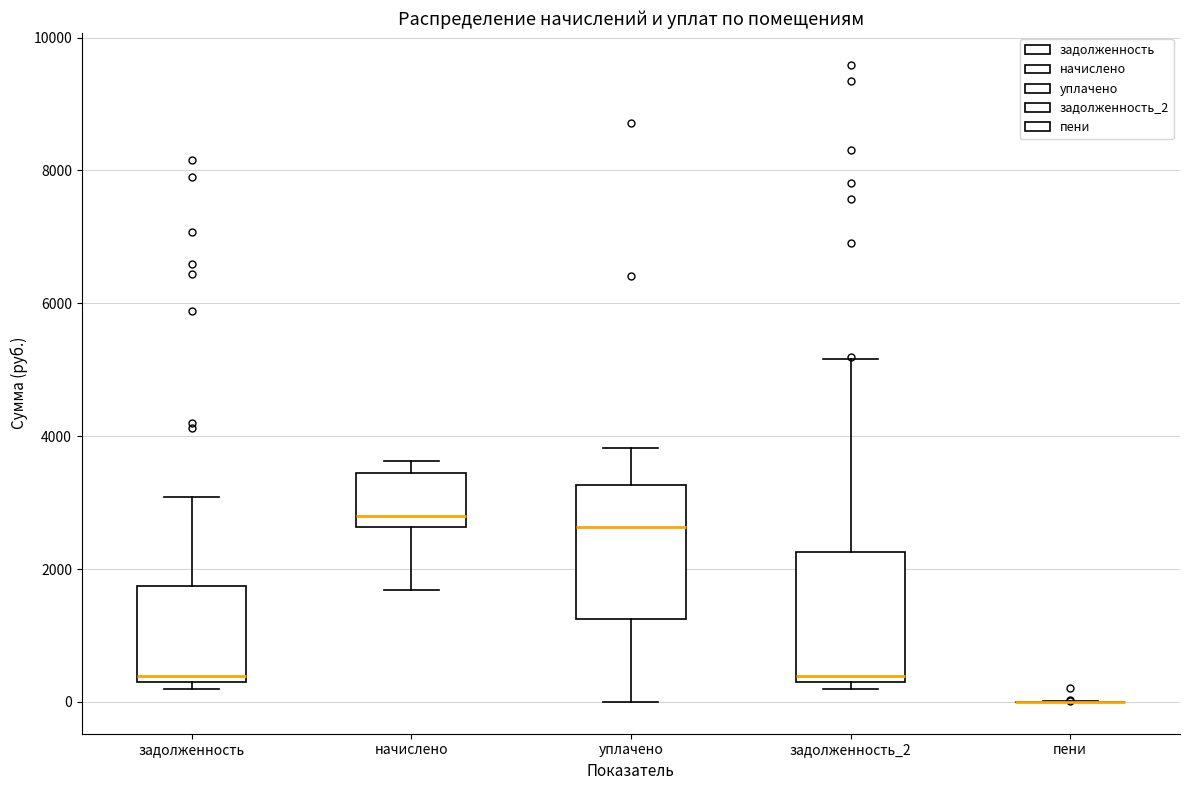

Where is the lower edge of the box for начислено on the y-axis? The values are not printed on the chart, so give them approximately, as read against the axis.

2600